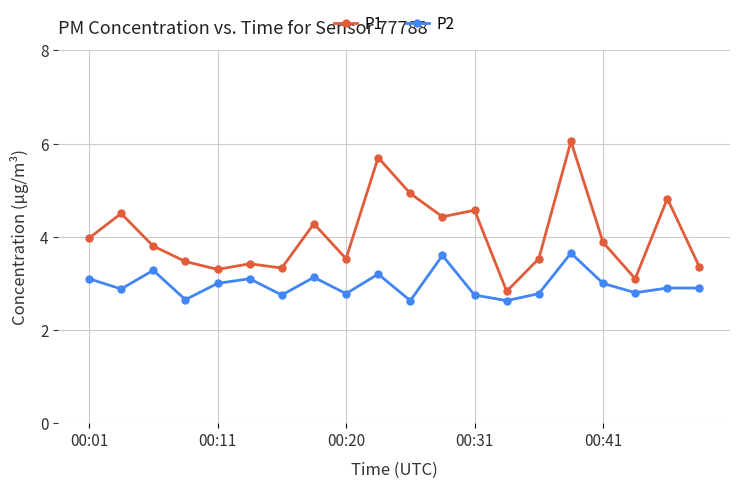

Rank the series by their maximum value, from lowest to highest.

P2, P1